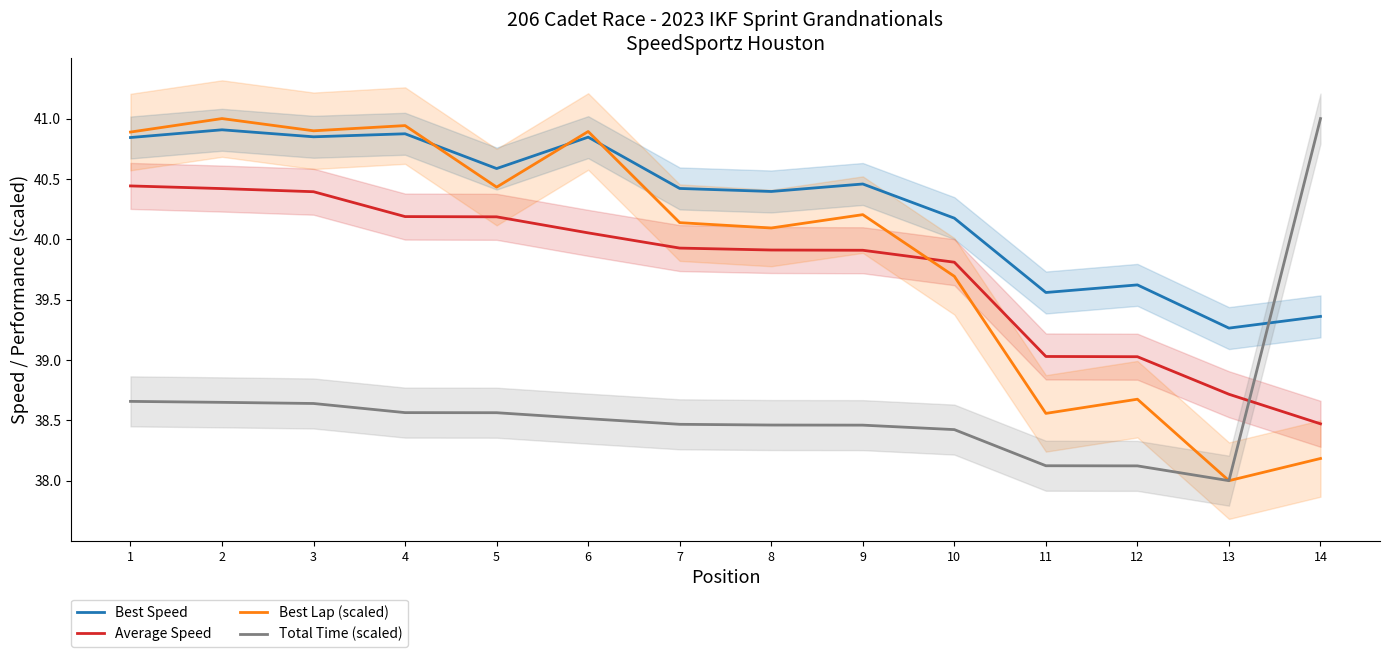

Reading right to left, list all the values displayed in this chart.

Best Speed: 39.4	39.3	39.6	39.6	40.2	40.5	40.4	40.4	40.8	40.6	40.9	40.8	40.9	40.8
Average Speed: 38.5	38.7	39.0	39.0	39.8	39.9	39.9	39.9	40.1	40.2	40.2	40.4	40.4	40.4
Best Lap (scaled): 38.2	38.0	38.7	38.6	39.7	40.2	40.1	40.1	40.9	40.4	40.9	40.9	41.0	40.9
Total Time (scaled): 41.0	38.0	38.1	38.1	38.4	38.5	38.5	38.5	38.5	38.6	38.6	38.6	38.6	38.7